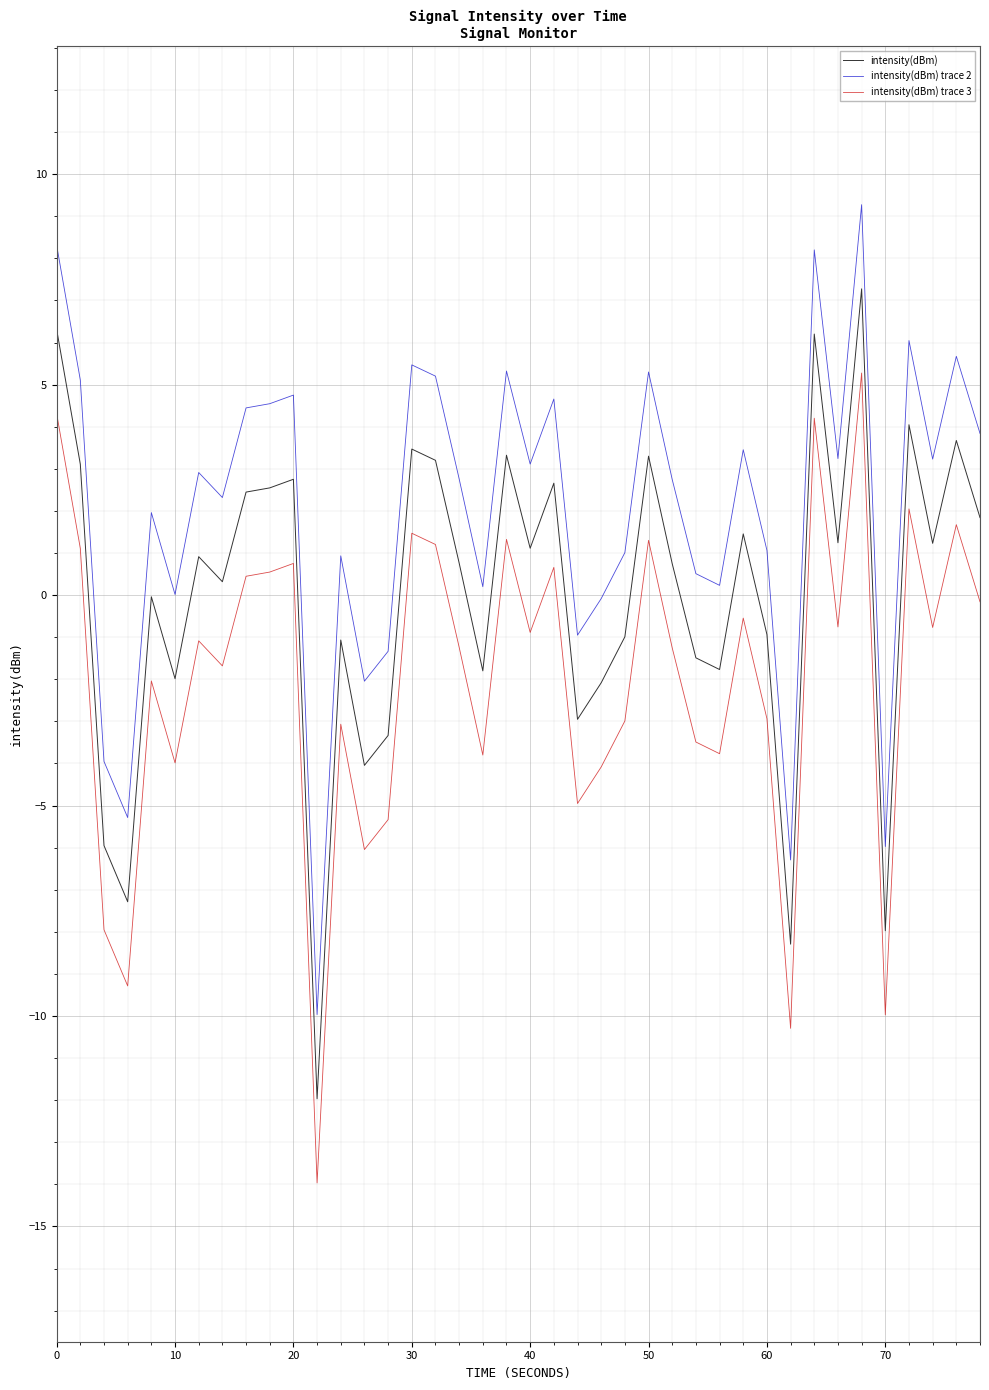

What is the difference between the maximum and minimum values in the intensity(dBm) trace 3 series?

19.2